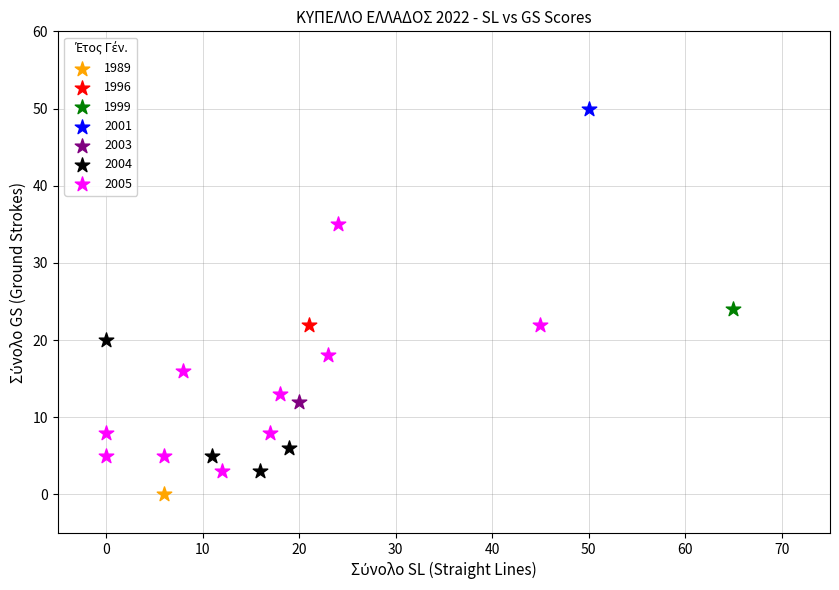

What are all the series names shown in the legend?

1989, 1996, 1999, 2001, 2003, 2004, 2005